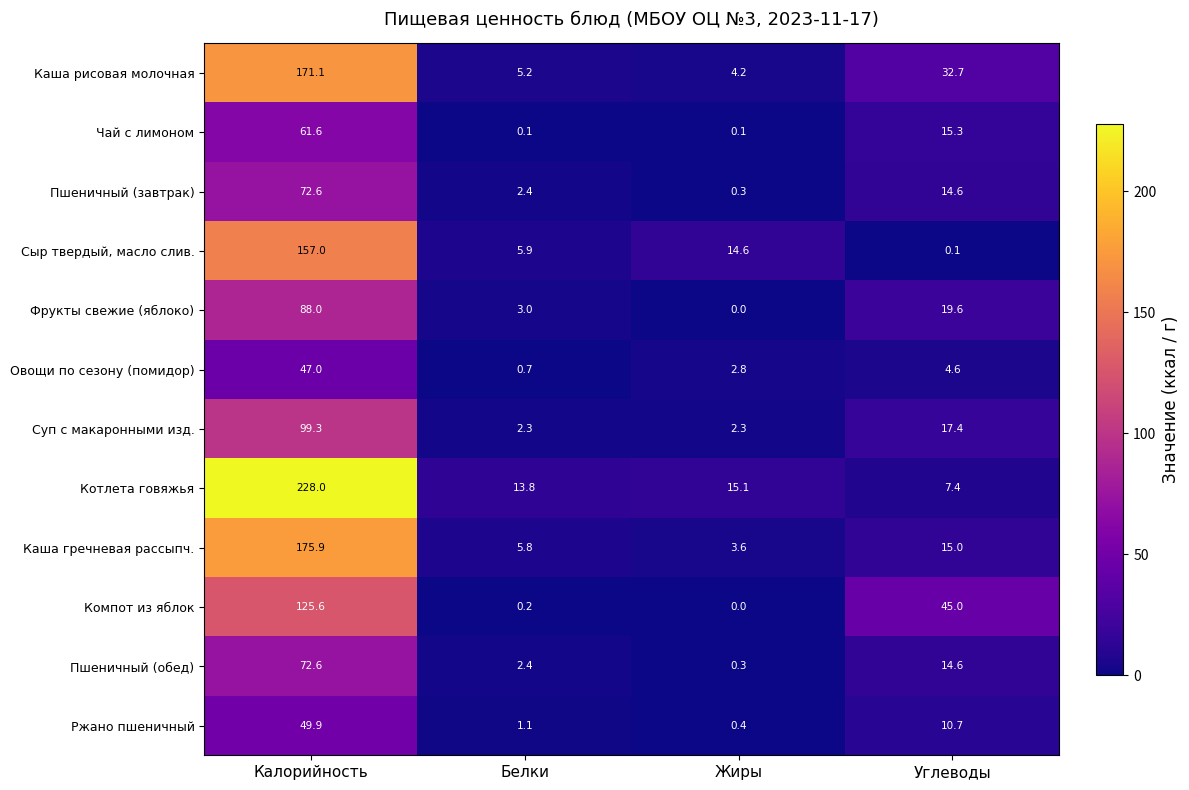

What is the difference between the Фрукты свежие (яблоко) values at Белки and Калорийность?

85.0